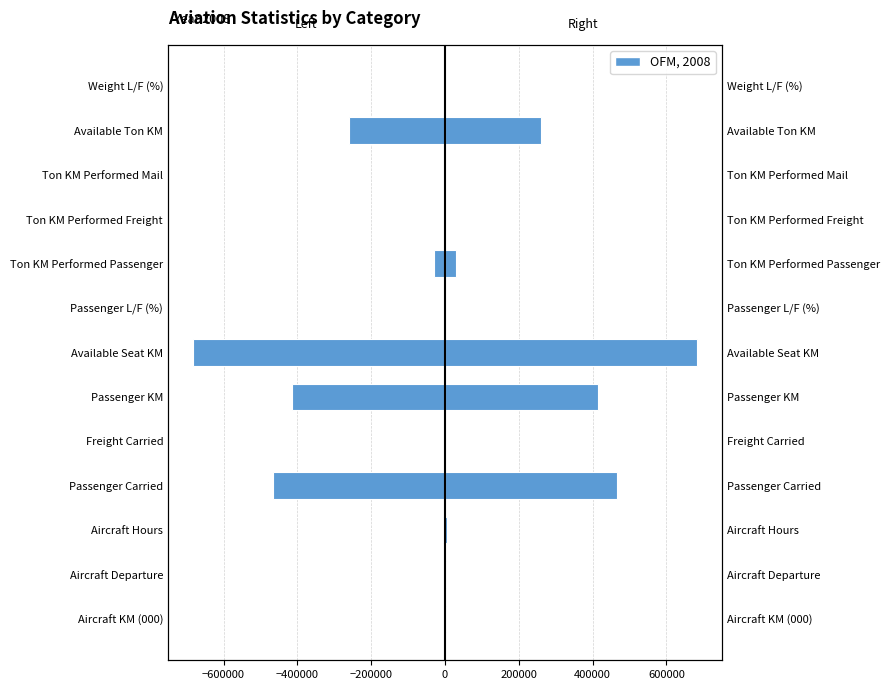

What is the difference between the highest and lowest values at Available Ton KM?

518454